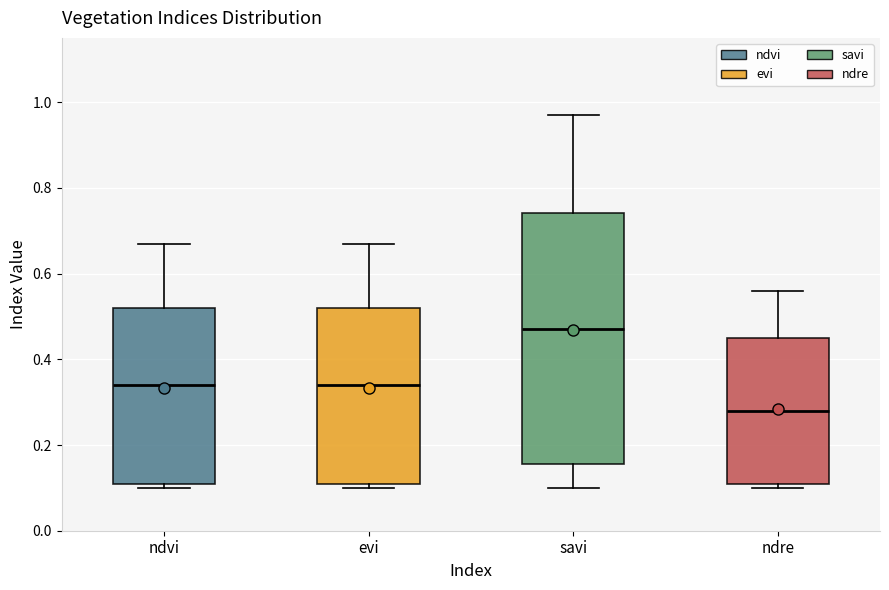

Reading left to right, transcribe this box plot: for each box, give where its median line is, the range the box spans, and where its two whiskers end, as read against the y-axis. The values are not printed on the chart, so give them approximately, as read against the axis.

ndvi: median 0.34, box 0.12 to 0.52, whiskers 0.10 to 0.68
evi: median 0.34, box 0.12 to 0.52, whiskers 0.10 to 0.68
savi: median 0.48, box 0.16 to 0.74, whiskers 0.10 to 0.98
ndre: median 0.28, box 0.12 to 0.46, whiskers 0.10 to 0.56